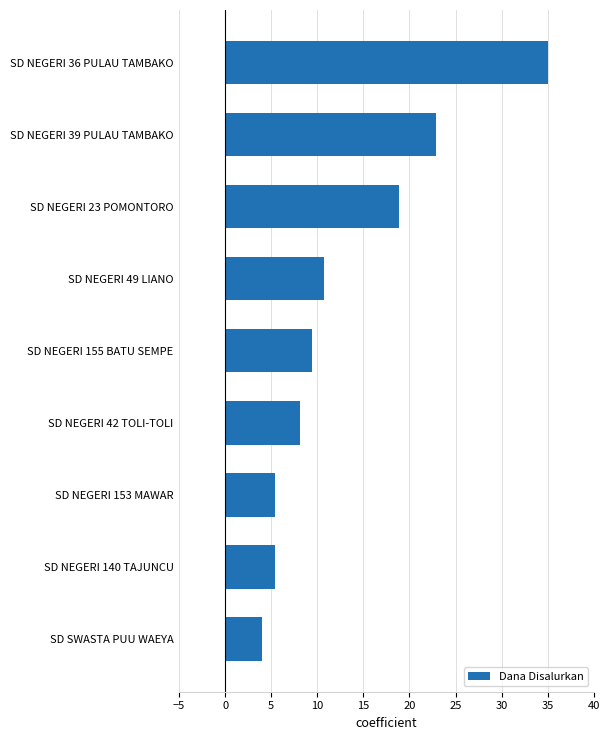

What is the maximum value shown in the chart?

35.0